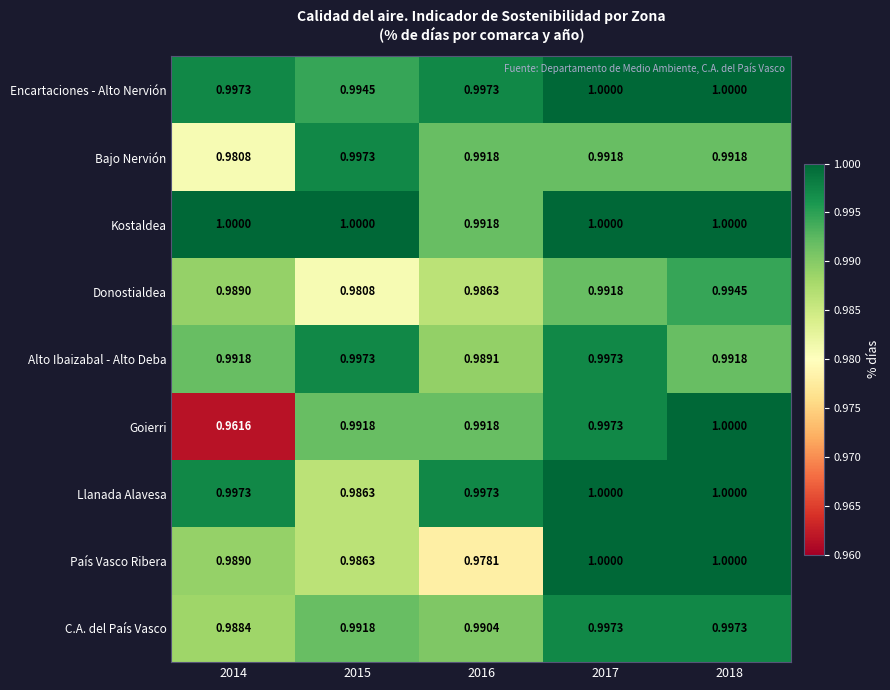

Between 2016 and 2018, which series saw the biggest shift?

País Vasco Ribera